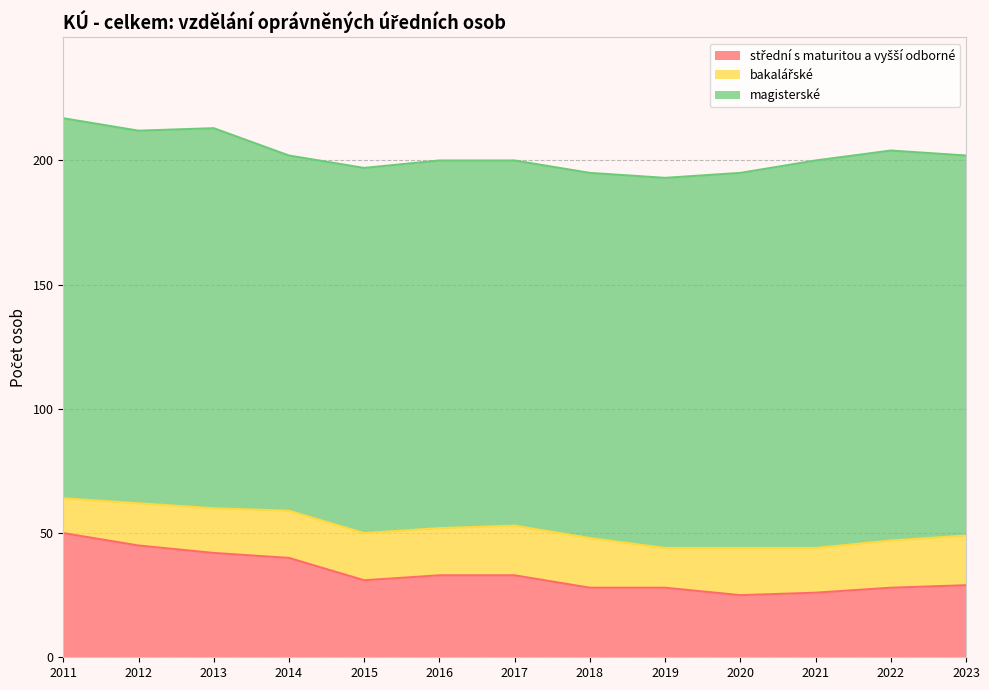

At which label is bakalářské closest to 17?

2012